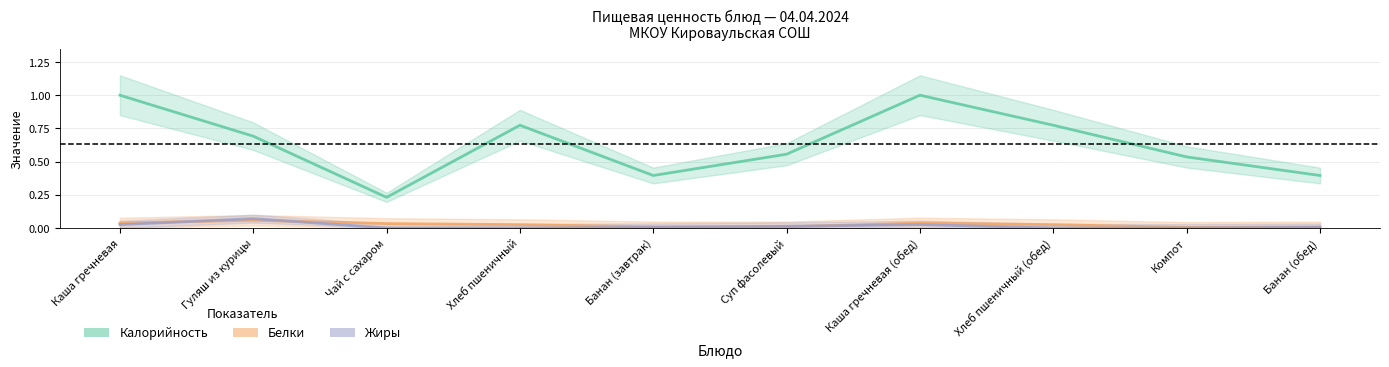

Where is Жиры nearest to the value 0?

Чай с сахаром